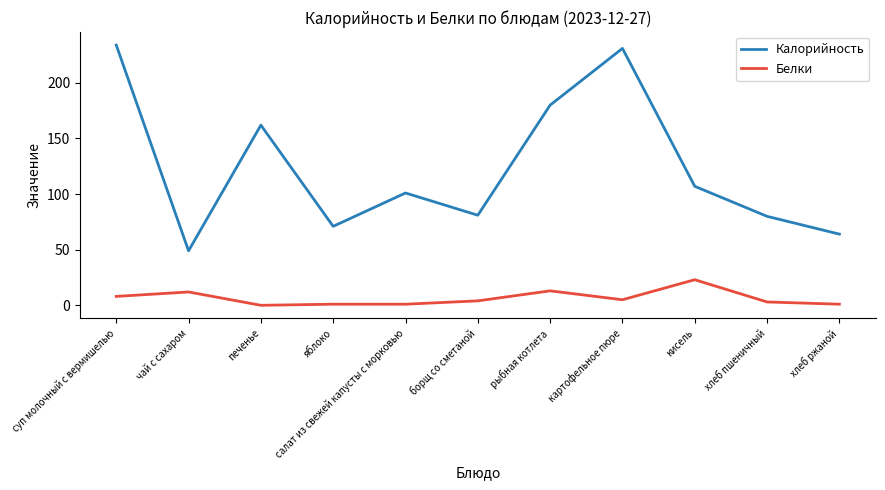

How many lines are shown in the chart?

2